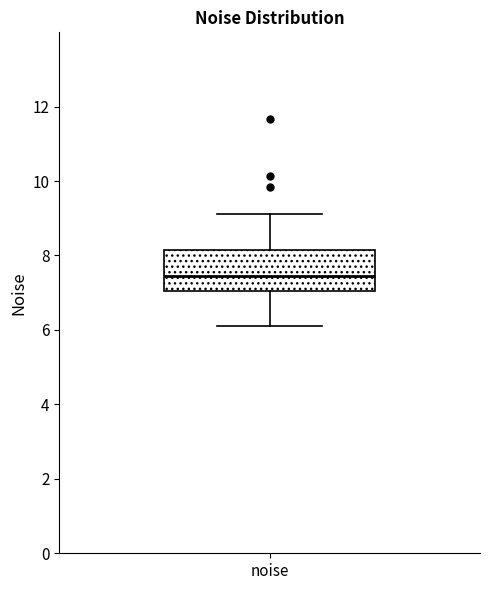

Where does the median line of the box for noise sit on the y-axis? The values are not printed on the chart, so give them approximately, as read against the axis.

7.4